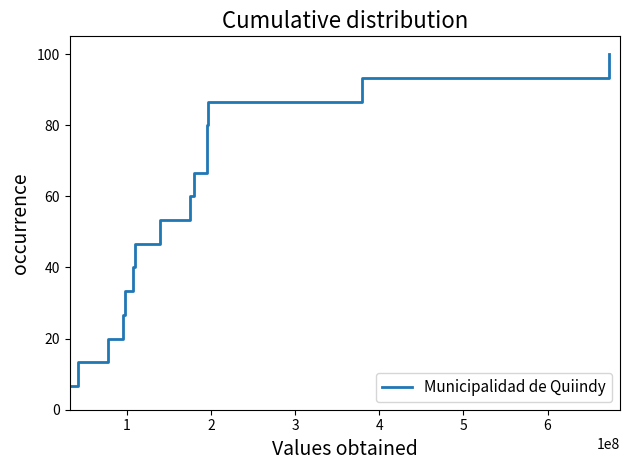

What is the minimum value shown in the chart?

6.7